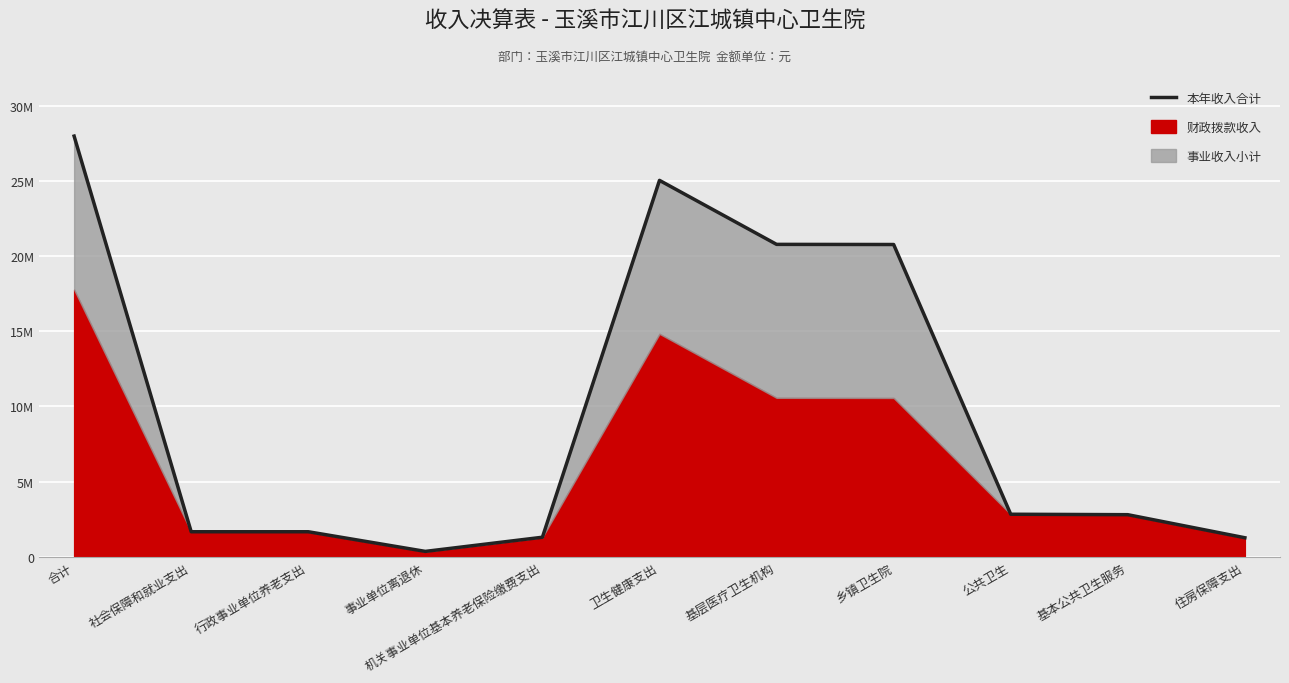

What is the label of the 5th point from the right?

基层医疗卫生机构